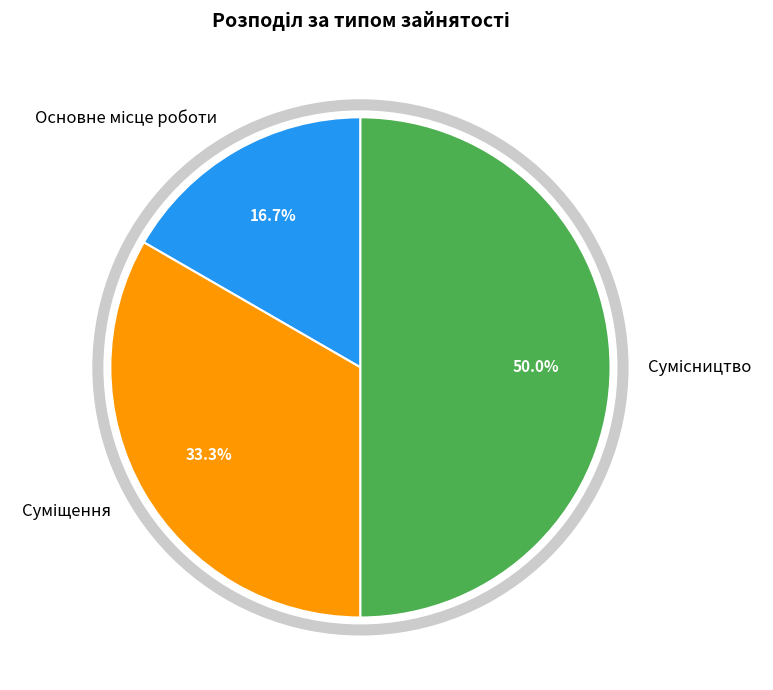

To the nearest percent, what is the difference between the largest and smallest slice percentages?

33%